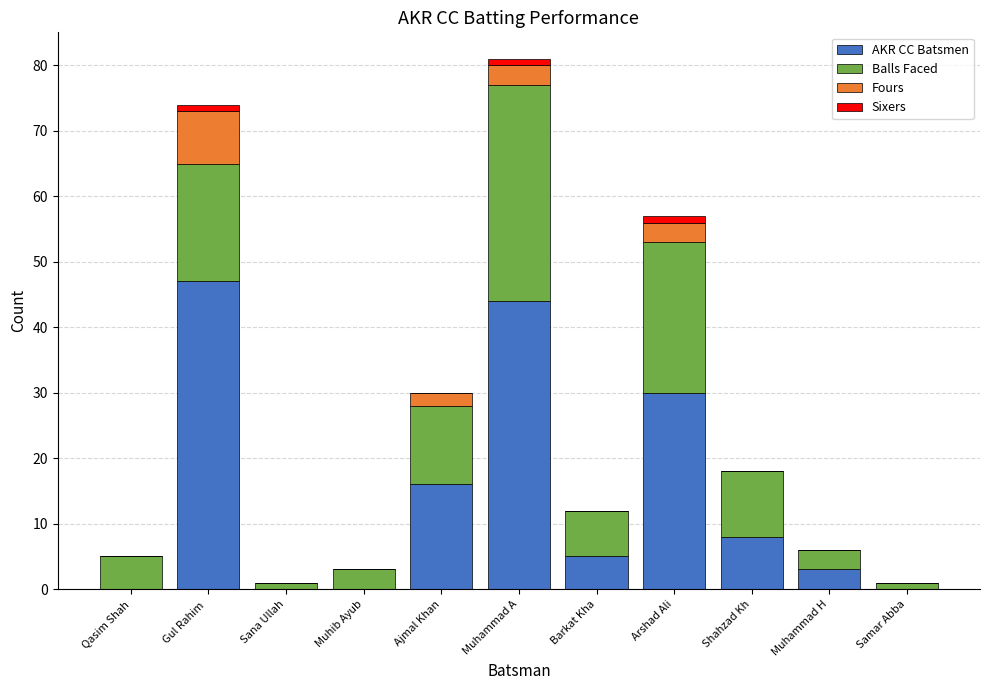

At which category is the sum across all series the highest?

Muhammad A